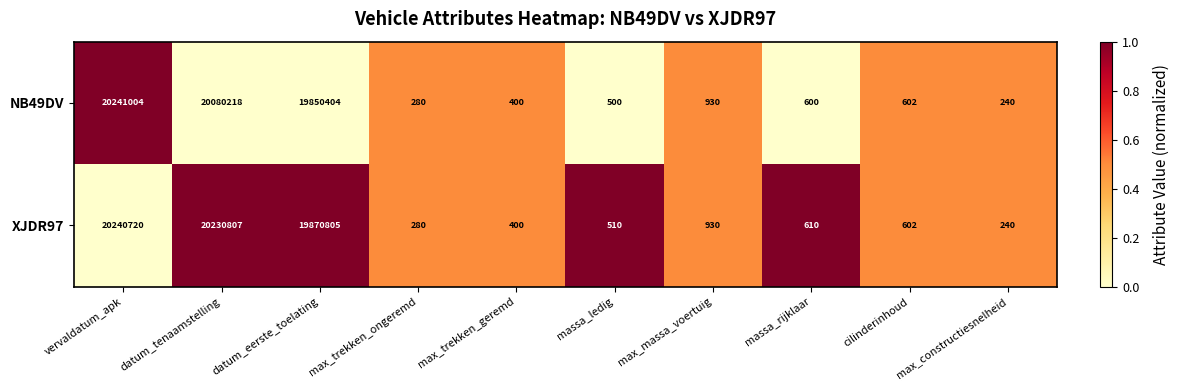

Between vervaldatum_apk and massa_ledig, which series saw the biggest shift?

NB49DV